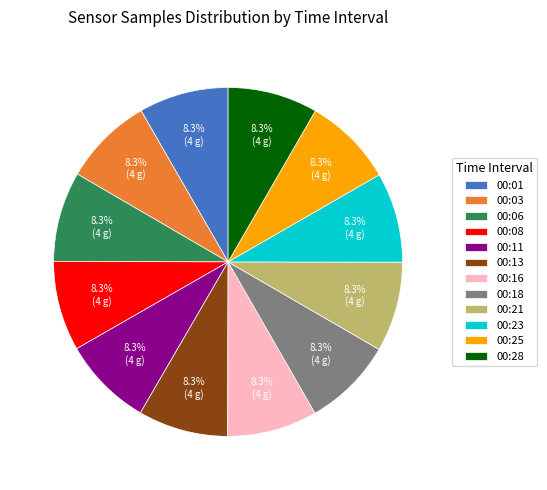

Count the number of slices in the pie.

12